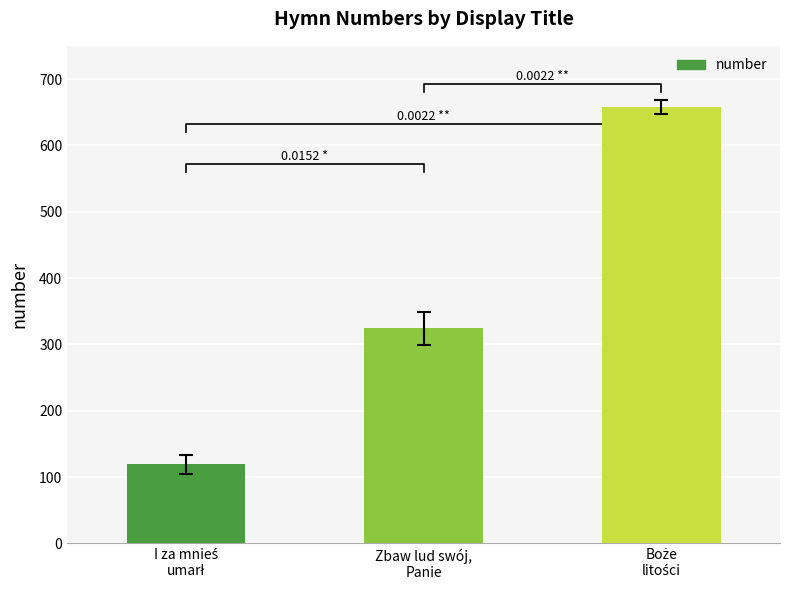

Reading left to right, what are all the values shown in this chart?

I za mnieś
umarł=119	Zbaw lud swój,
Panie=324	Boże
litości=658